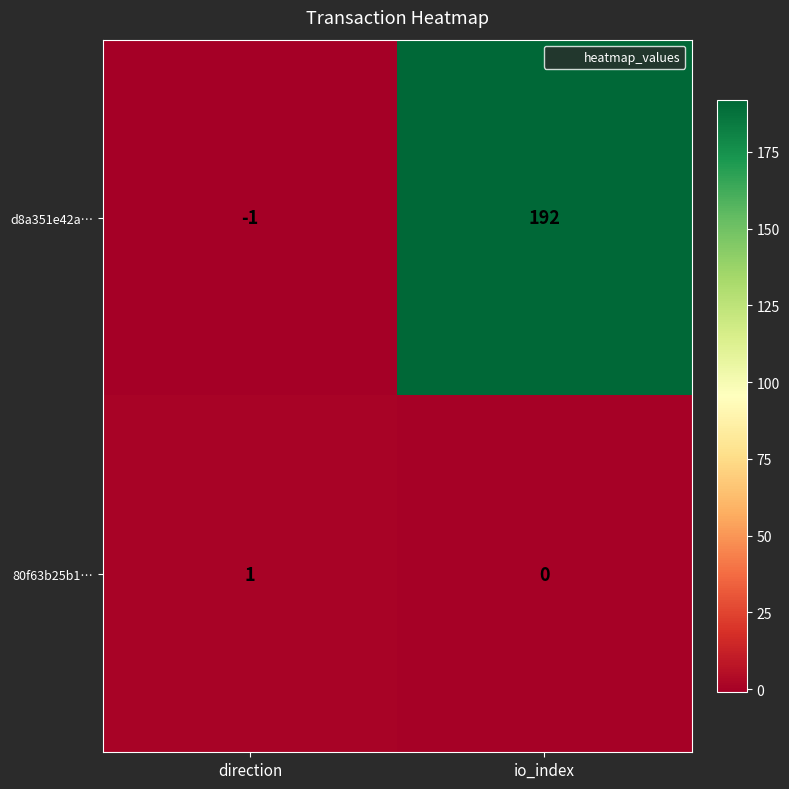

What is the average value of the d8a351e42a… series?

96